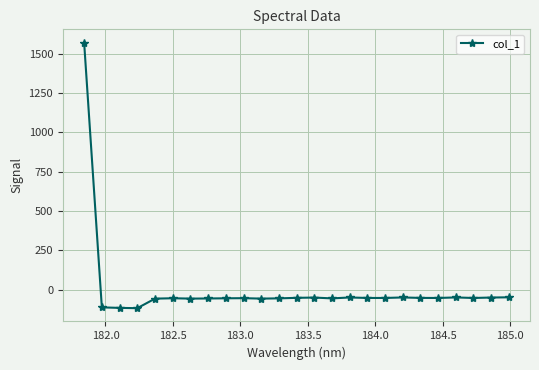

What is the minimum value shown in the chart?

-117.6